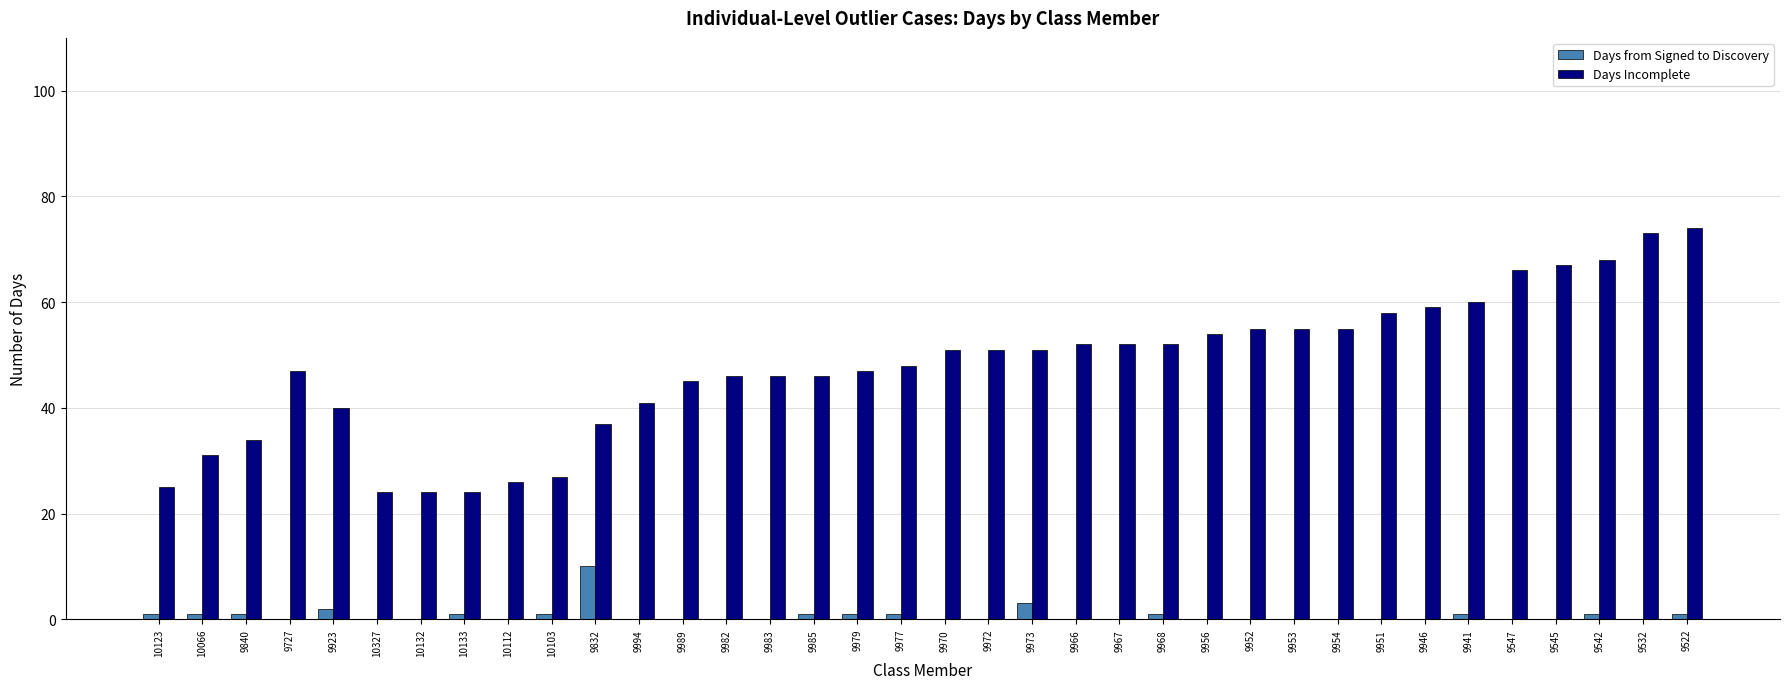

Which series has the largest range (max minus min)?

Days Incomplete